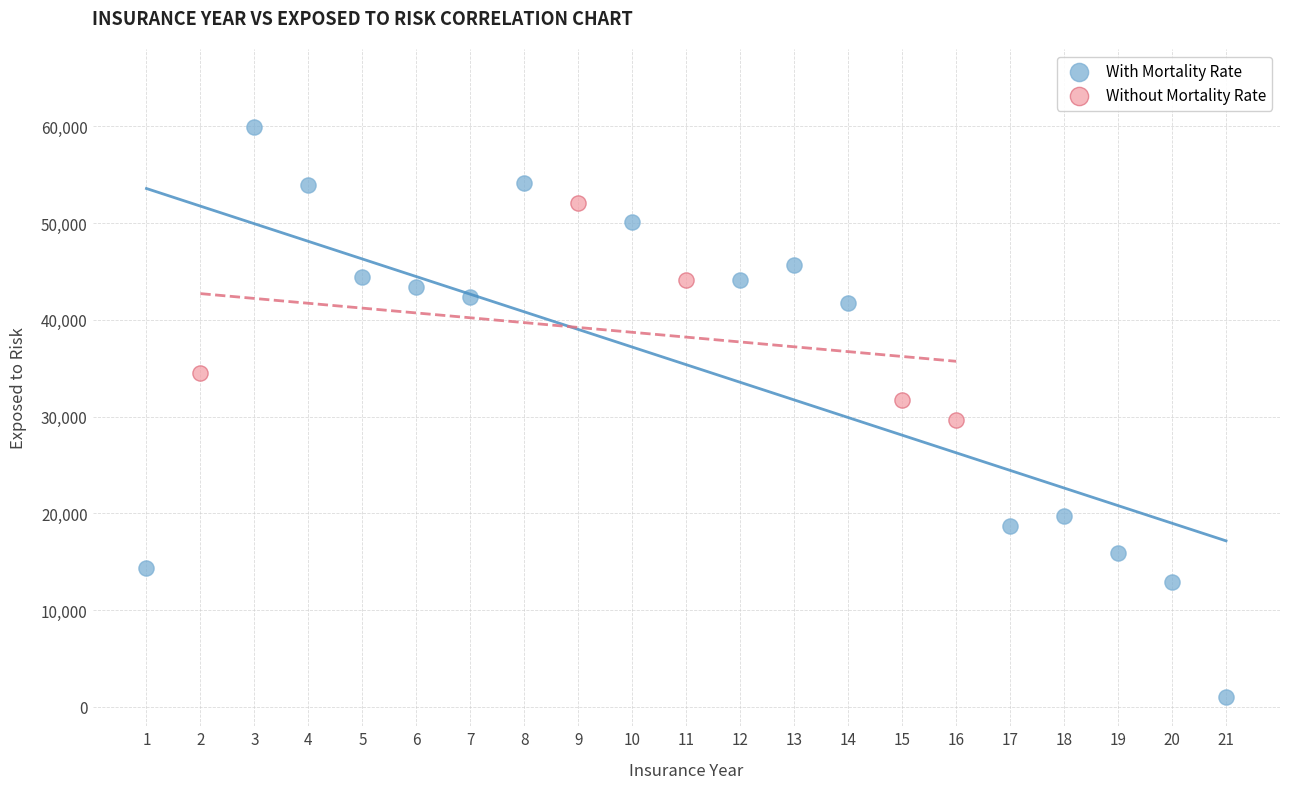

Which series has the largest Y range (max minus min)?

With Mortality Rate